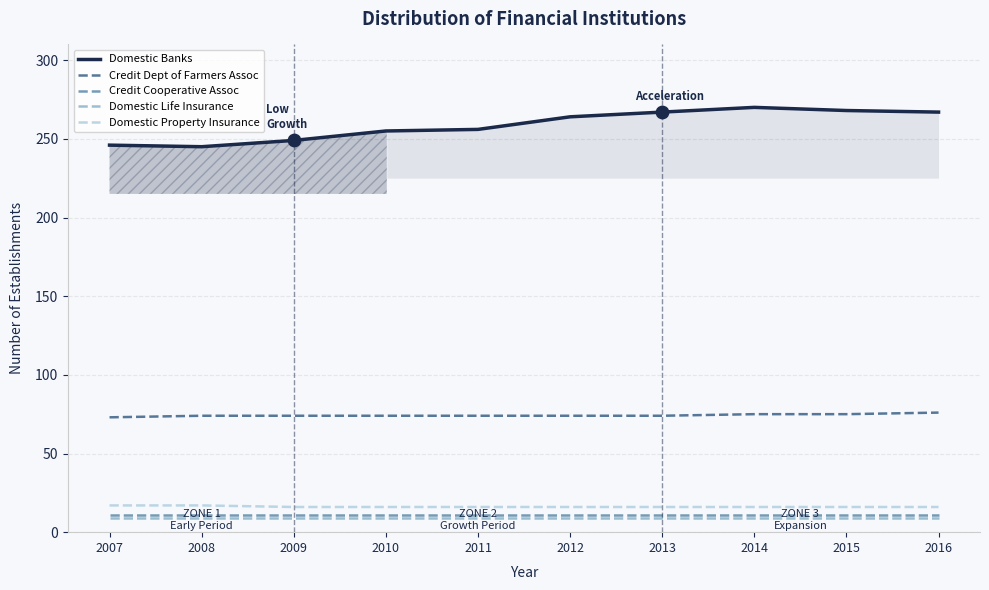

Which series contains the lowest Y value?

Domestic Life Insurance